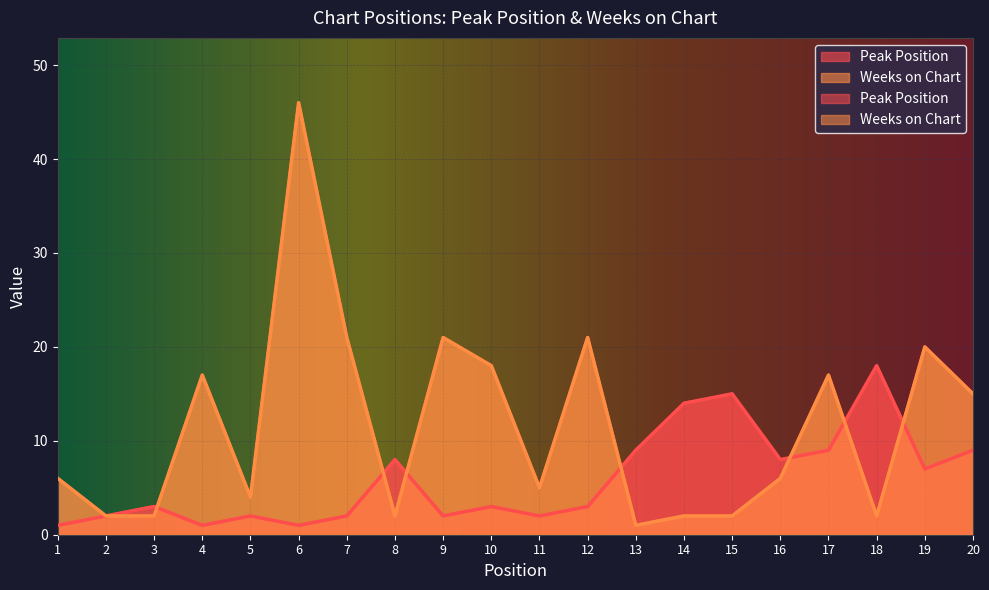

What is the maximum value shown in the chart?

46